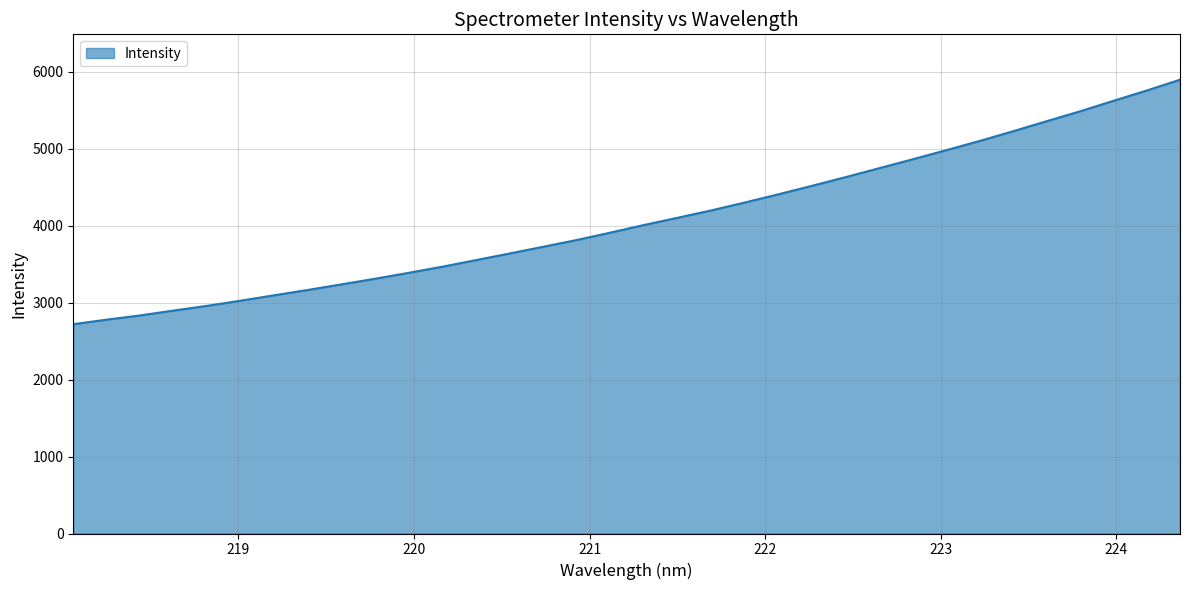

How many values exceed 4007?

17